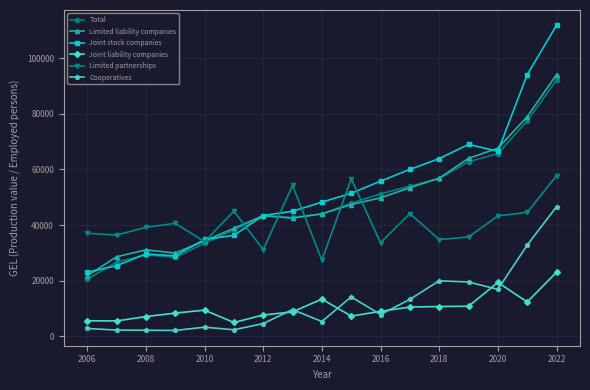

True or false: Total and Joint liability companies cross at least once.

False